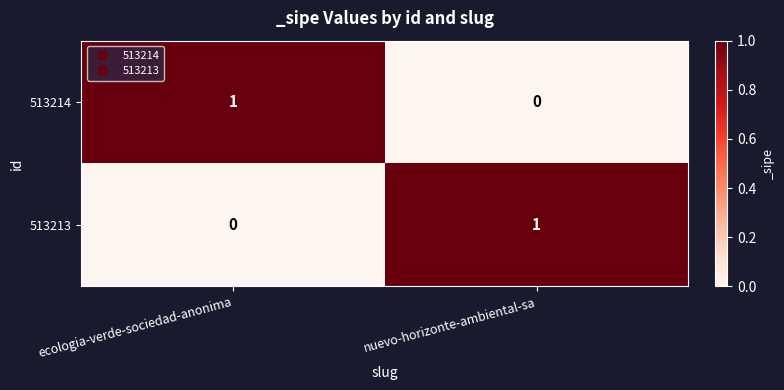

How many values in 513213 are above zero?

1